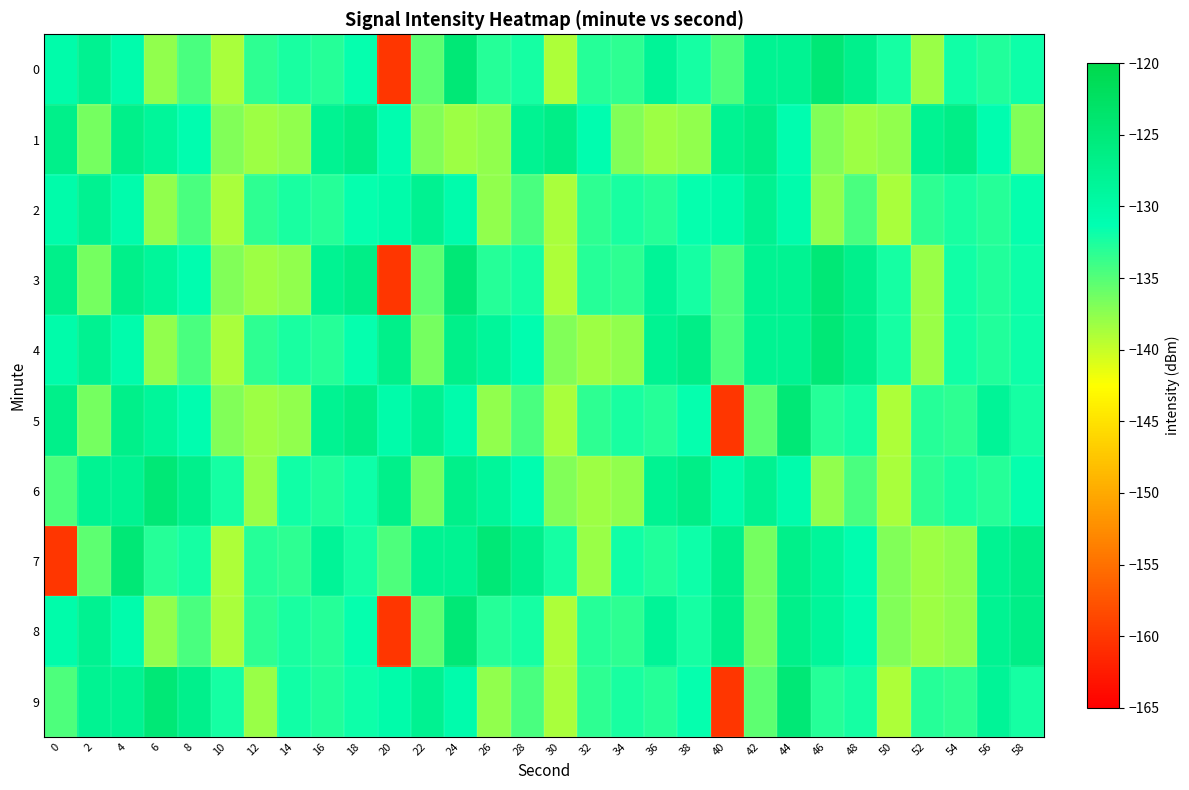

List the series in order of their peak value, lowest first.

2, 1, 5, 8, 0, 3, 4, 6, 7, 9